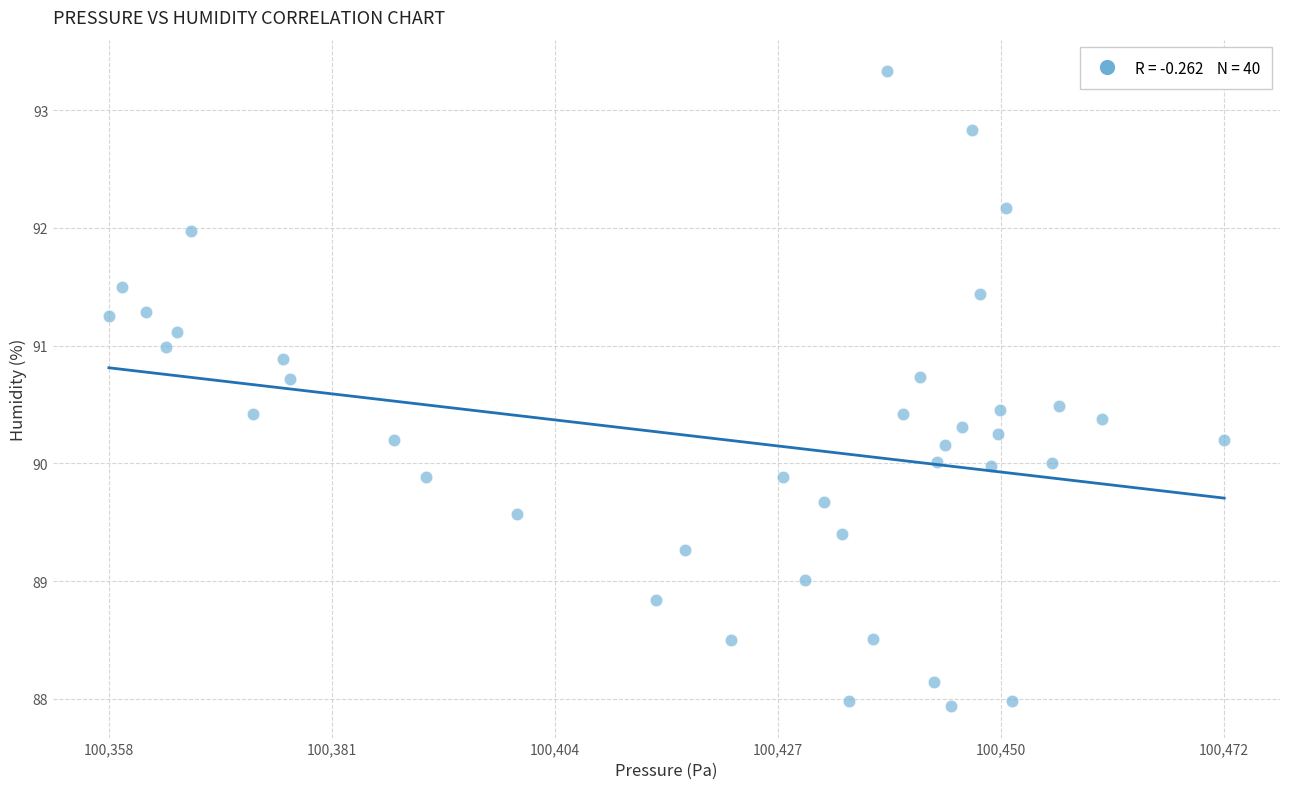

What is the range of Y values (max minus min)?

5.4